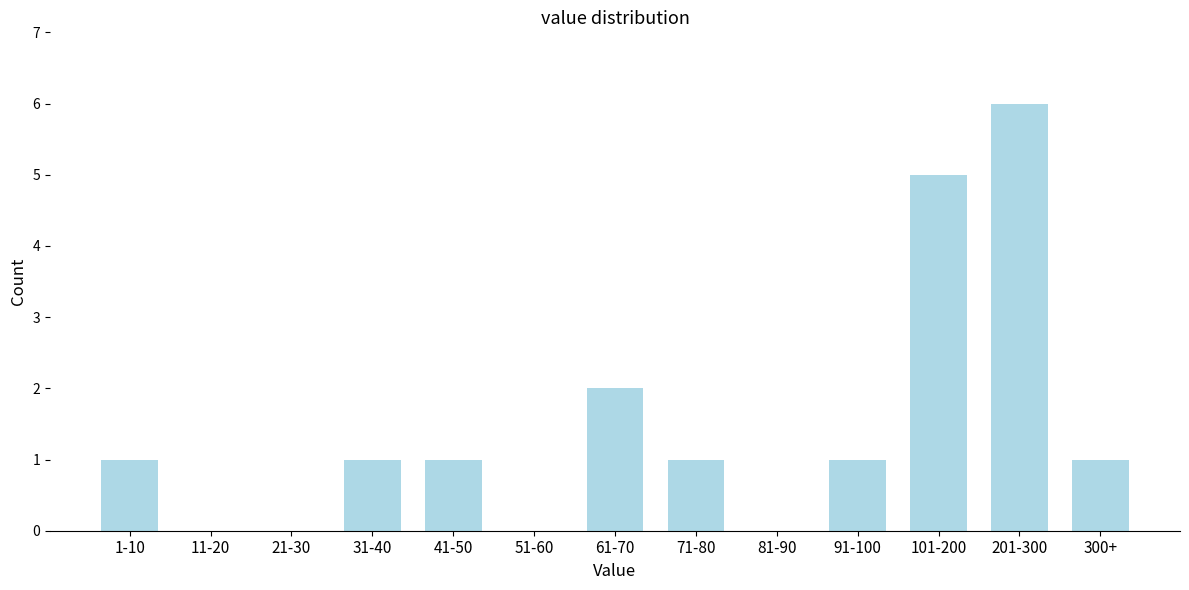

Reading right to left, what are all the values shown in this chart?

300+=1	201-300=6	101-200=5	91-100=1	81-90=0	71-80=1	61-70=2	51-60=0	41-50=1	31-40=1	21-30=0	11-20=0	1-10=1